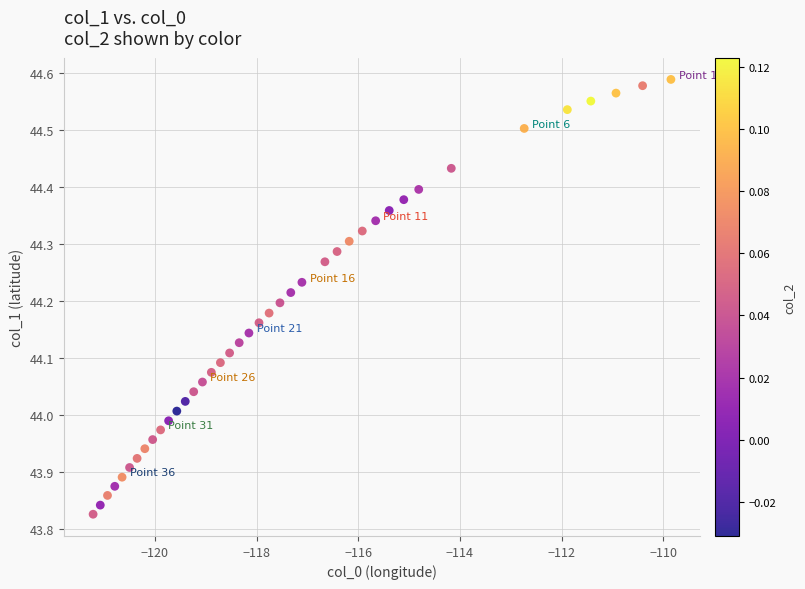

What is the range of Y values (max minus min)?

0.8